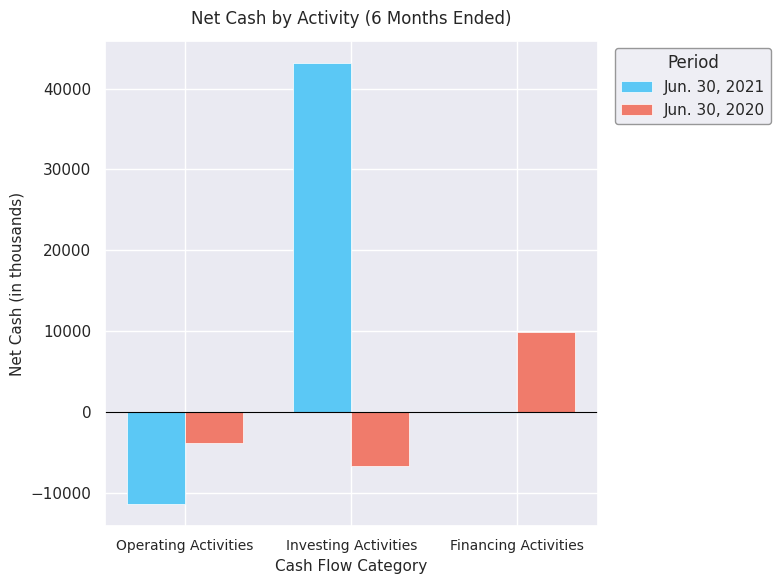

Between Operating Activities and Investing Activities, which series saw the biggest shift?

Jun. 30, 2021